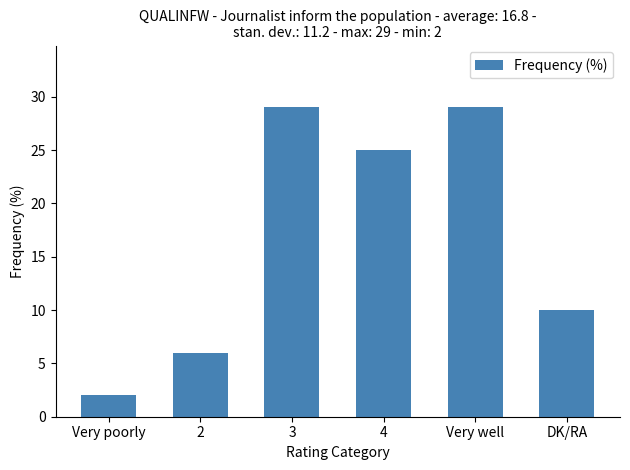

Count the number of data series in this chart.

1